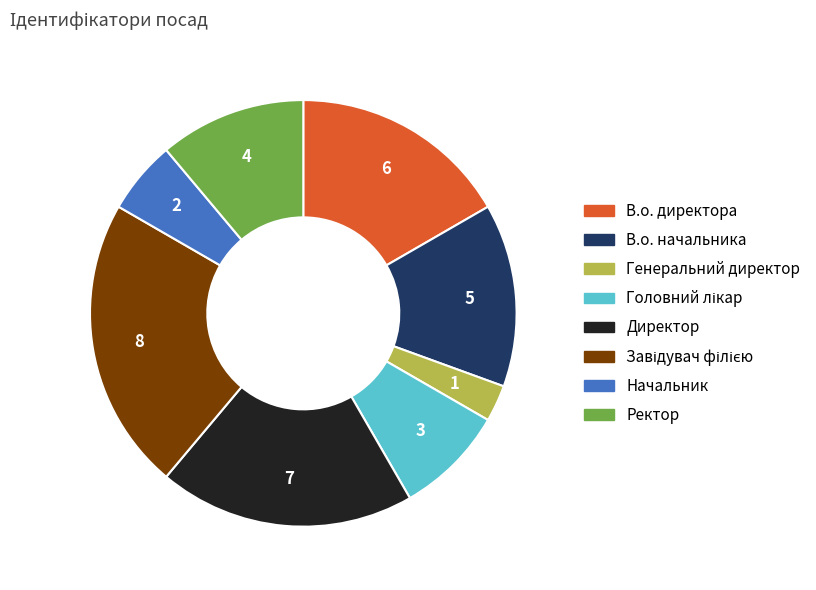

Between Начальник and Директор, which is larger?

Директор